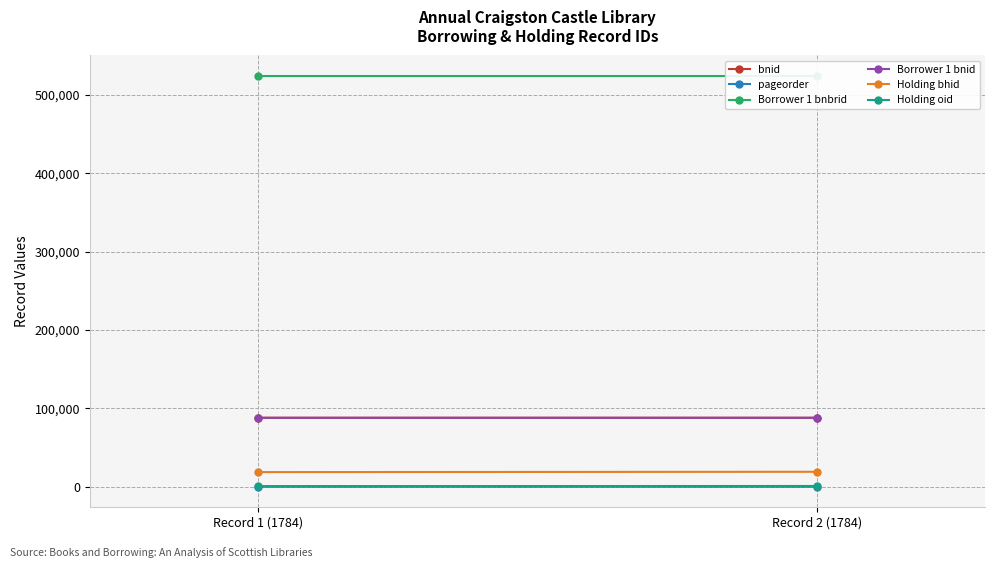

What is the label of the 1st point from the left?

Record 1 (1784)